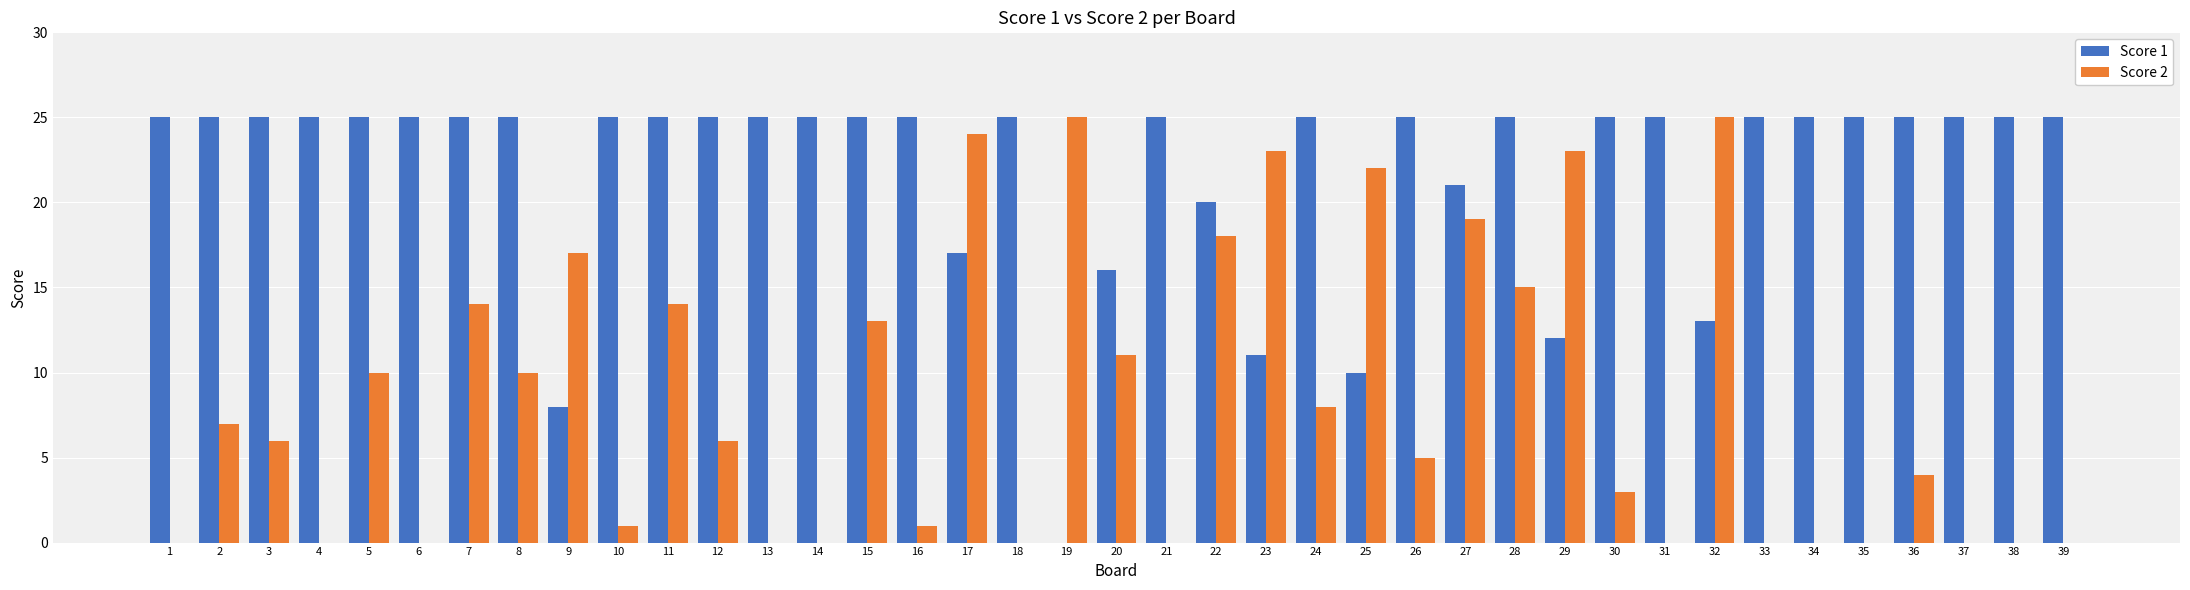

What is the sum of all Score 2 values?

324